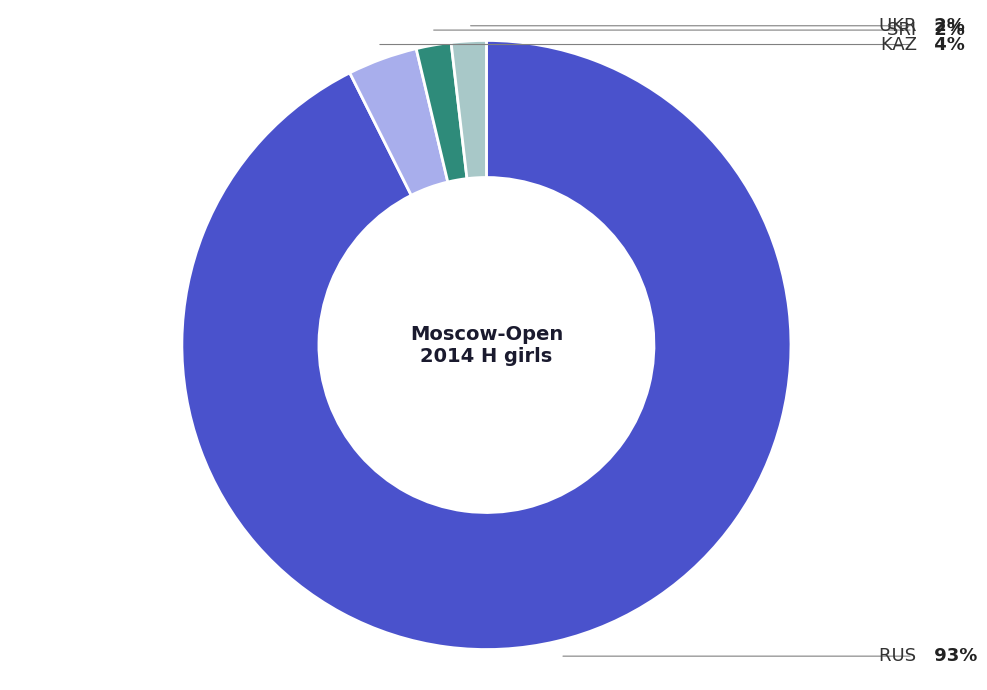

Is there any slice that represents more than half of the pie?

Yes